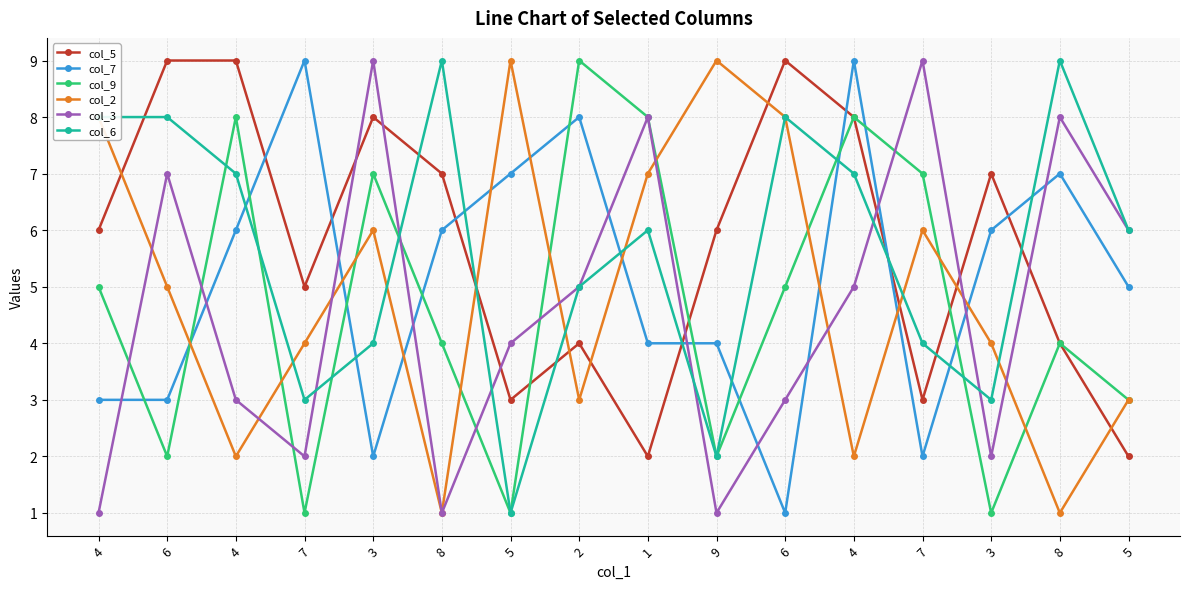

Does the chart have visible grid lines?

Yes